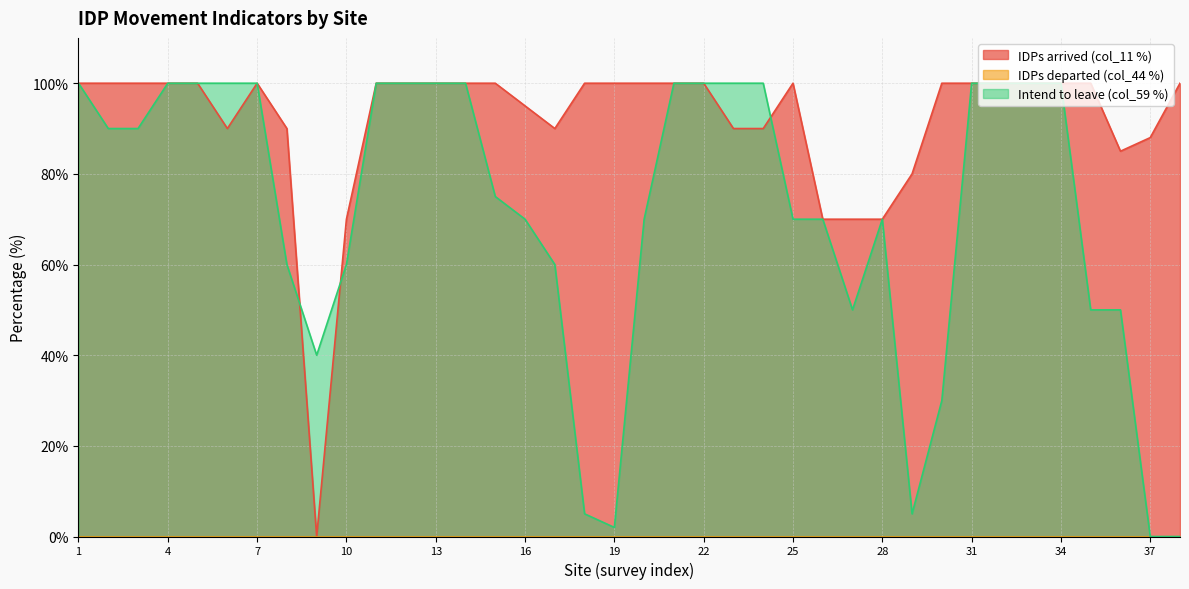

Does the chart display data point markers on the line(s)?

No